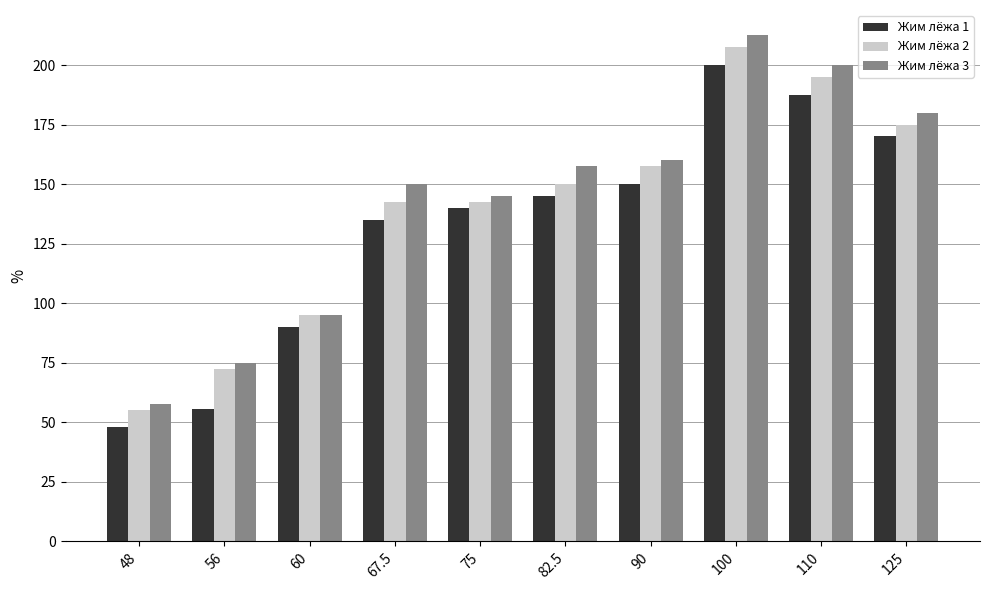

What is the value of the Жим лёжа 3 bar at the 7th from the left?

160.0